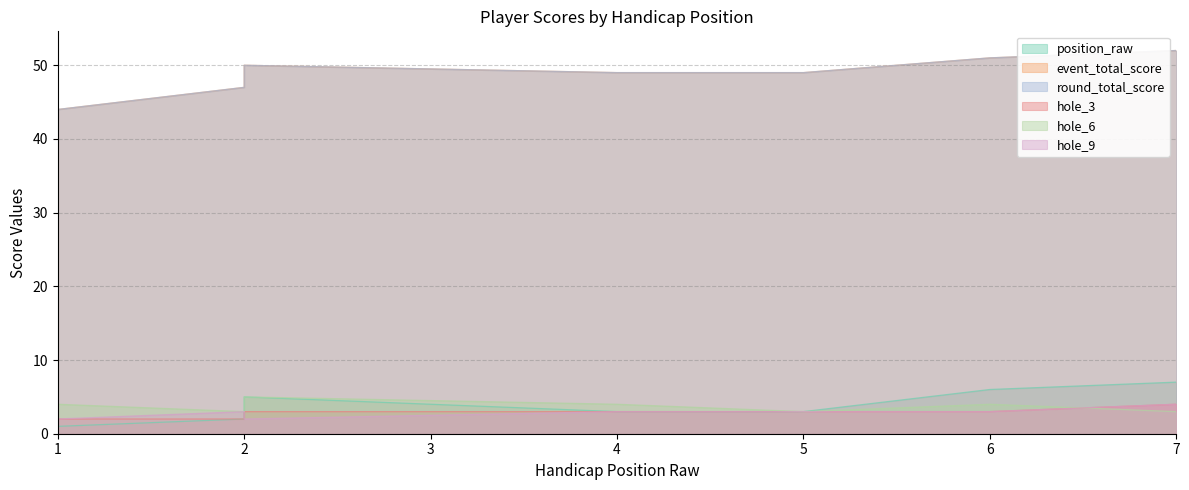

Is it true that hole_6 equals 5 at 2?

True